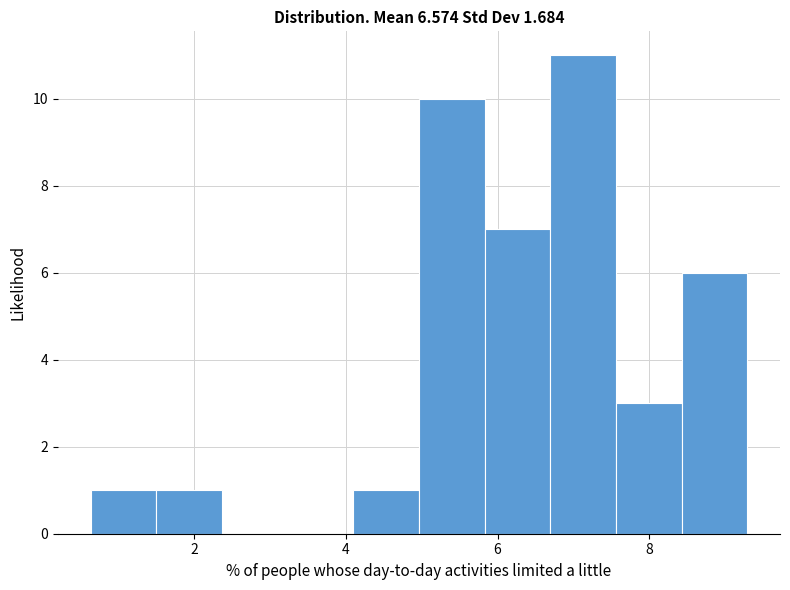

Reading left to right, transcribe this chart: for each bar, give the range it covers on the x-axis and its height. Neither the bar edges nor the heights are printed on the chart, so give them approximately, as read against the axes.

0.6 to 1.4: 1
1.4 to 2.4: 1
2.4 to 3.2: 0
3.2 to 4.0: 0
4.0 to 5.0: 1
5.0 to 5.8: 10
5.8 to 6.6: 7
6.6 to 7.6: 11
7.6 to 8.4: 3
8.4 to 9.2: 6